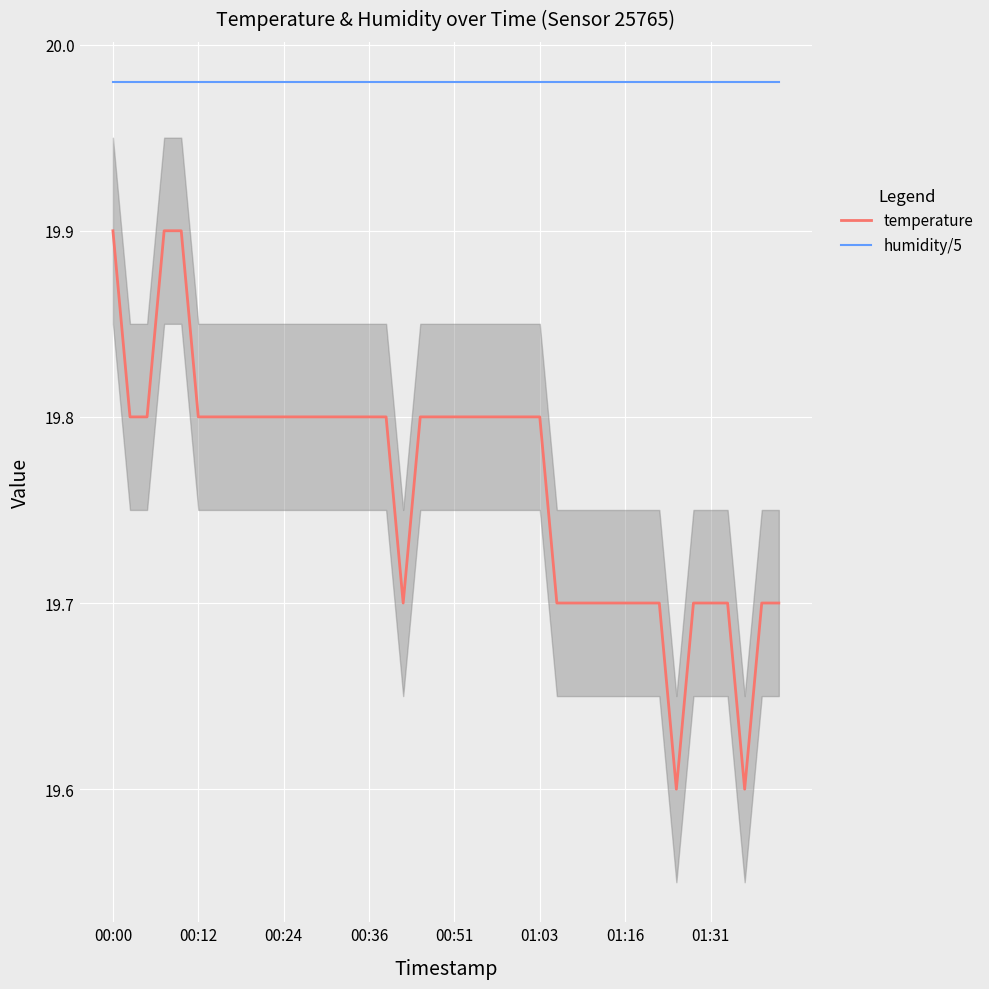

What are all the series names shown in the legend?

temperature, humidity/5